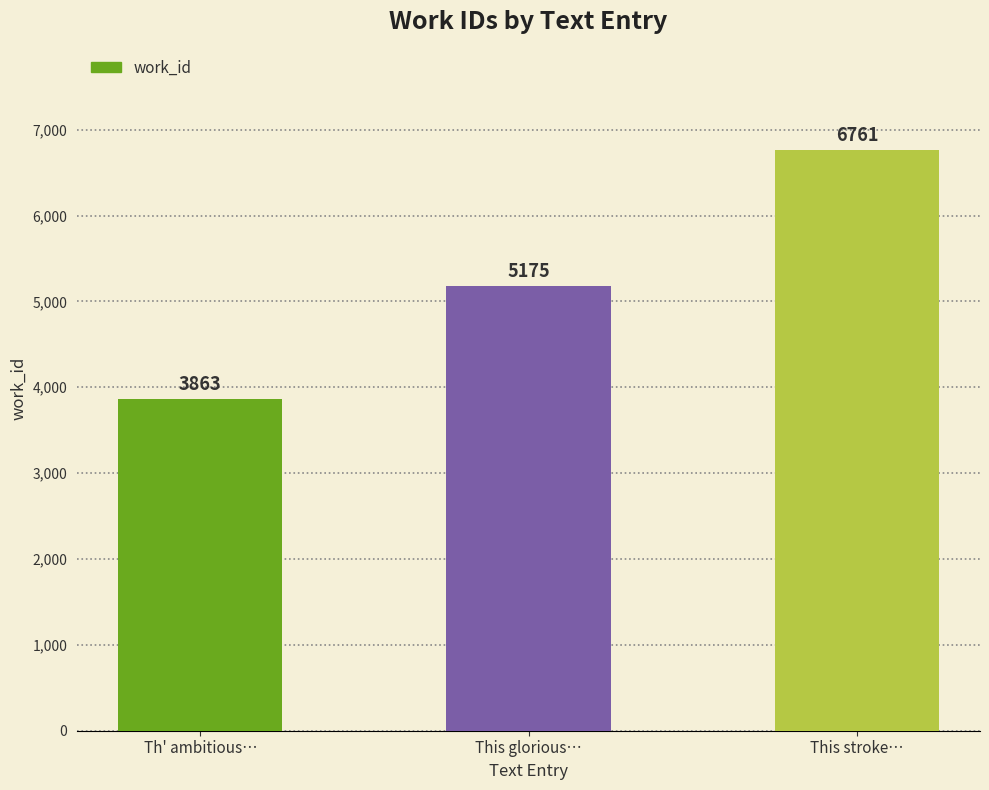

What is the maximum value shown in the chart?

6761